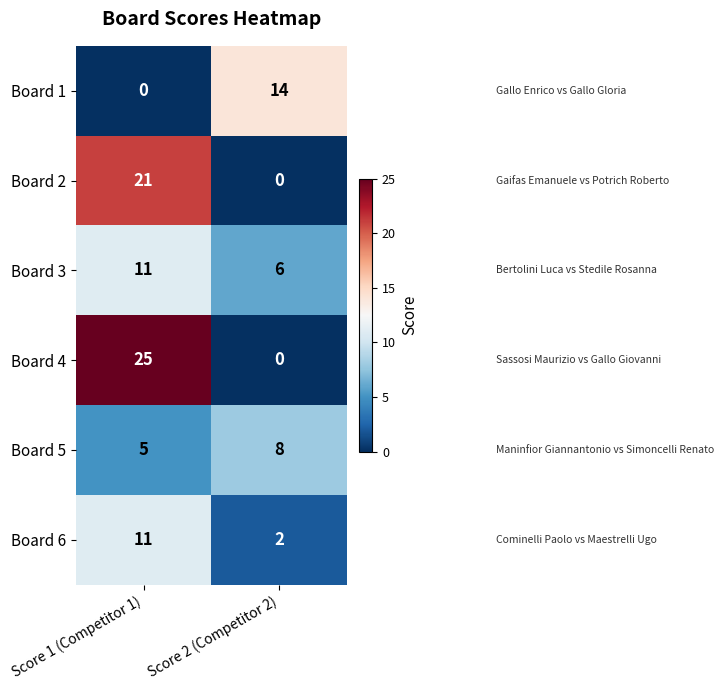

Between Score 1 (Competitor 1) and Score 2 (Competitor 2), which series saw the biggest shift?

Board 4